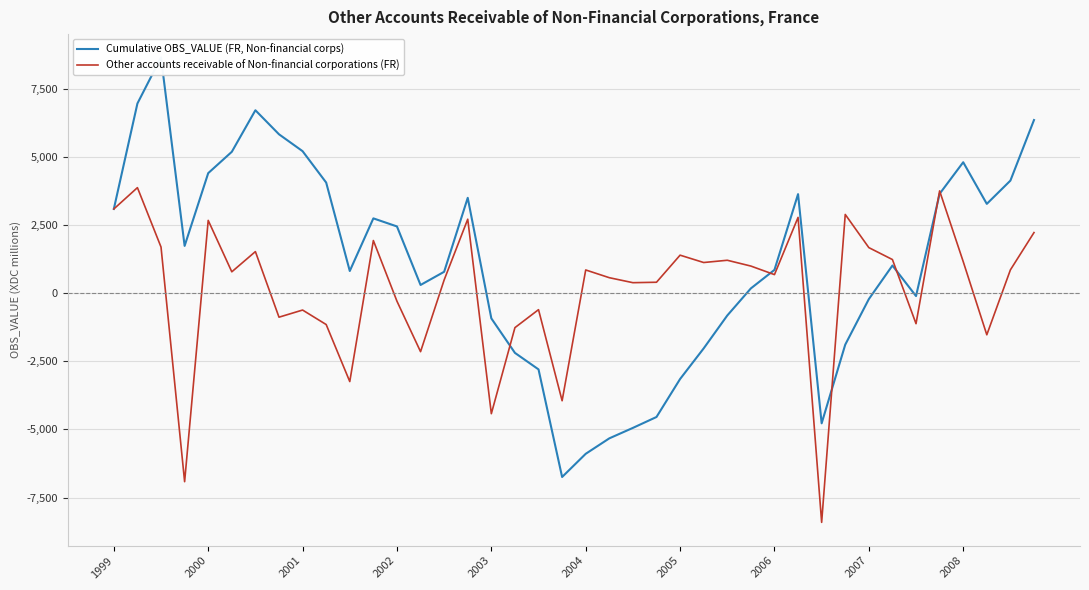

What is the lowest value of the Other accounts receivable of Non-financial corporations (FR) series?

-8412